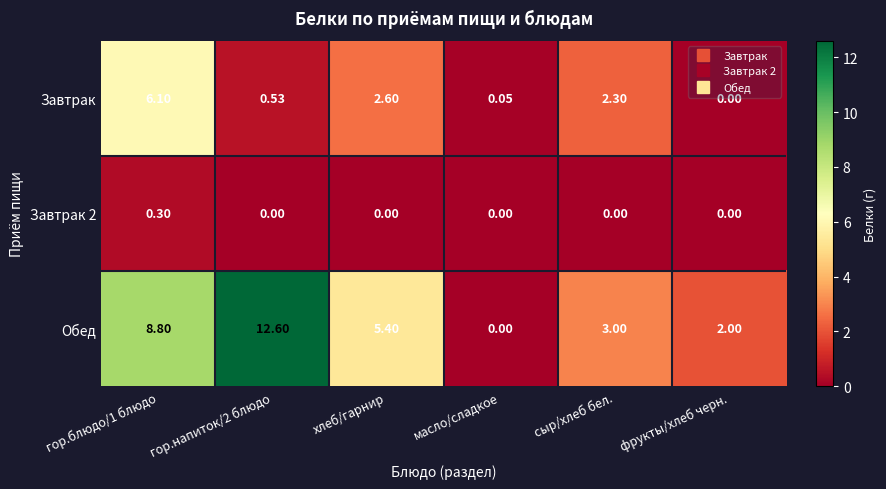

Rank the series by their maximum value, from lowest to highest.

Завтрак 2, Завтрак, Обед